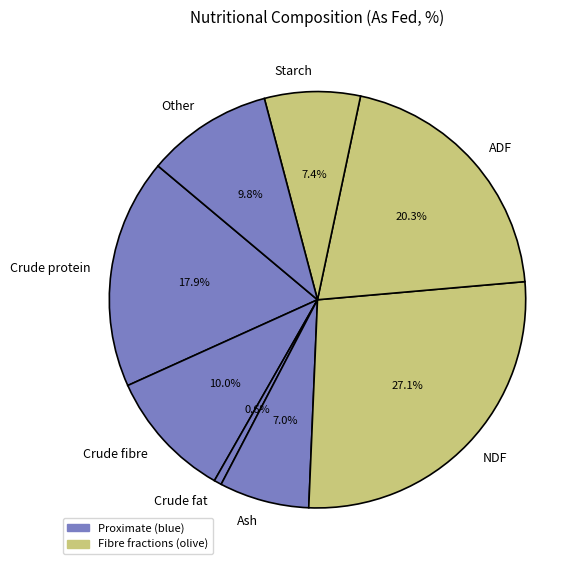

Which has a higher value, NDF or Starch?

NDF